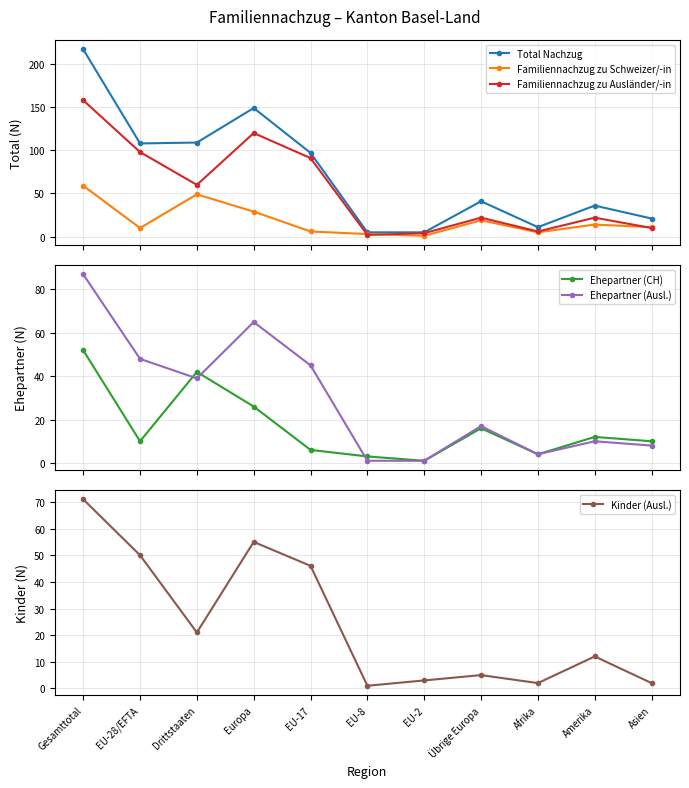

What is the spread (max minus min) of values at EU-8?

4